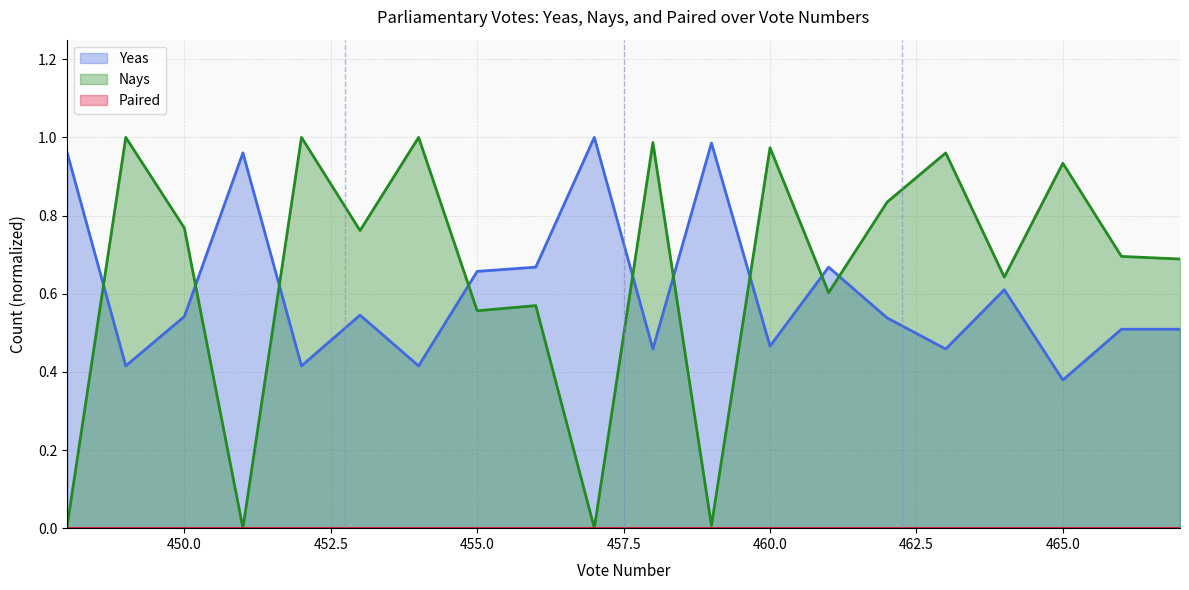

The Nays series shows 1.0 at 449. True or false?

True